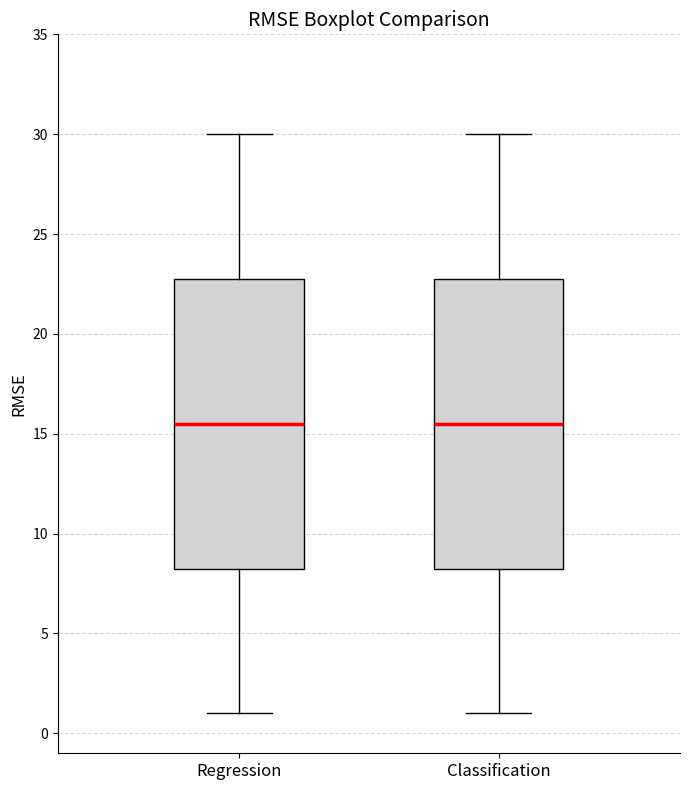

Reading left to right, transcribe this box plot: for each box, give where its median line is, the range the box spans, and where its two whiskers end, as read against the y-axis. The values are not printed on the chart, so give them approximately, as read against the axis.

Regression: median 15.5, box 8.5 to 23.0, whiskers 1.0 to 30.0
Classification: median 15.5, box 8.5 to 23.0, whiskers 1.0 to 30.0